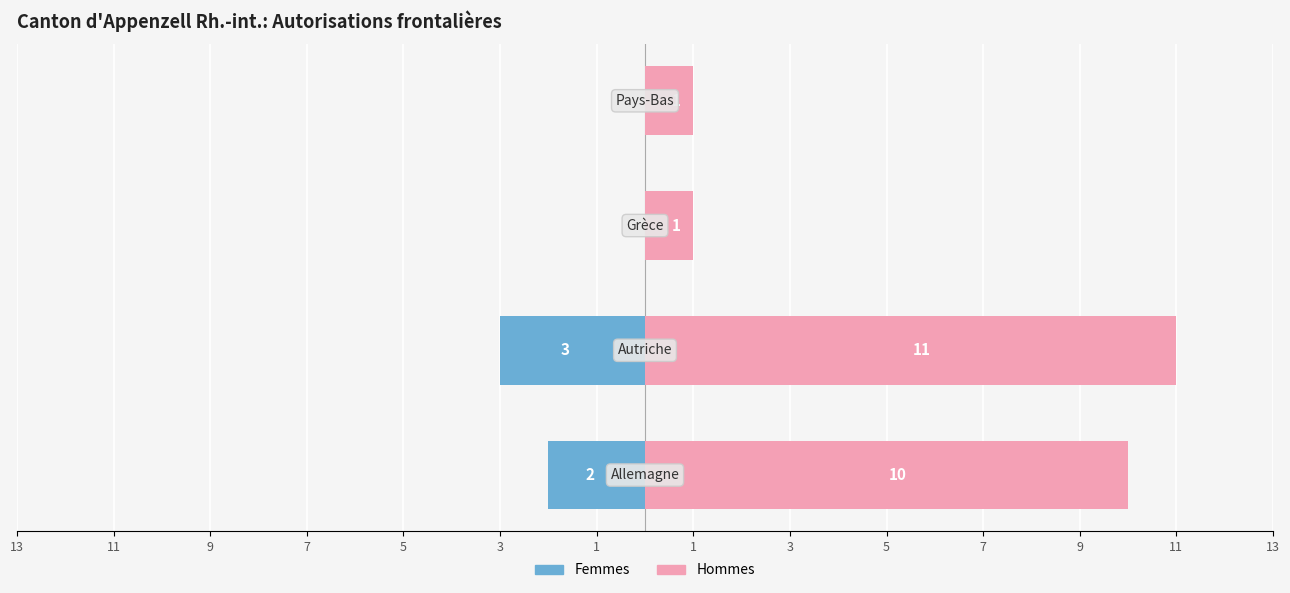

Does the chart contain stacked bars?

No